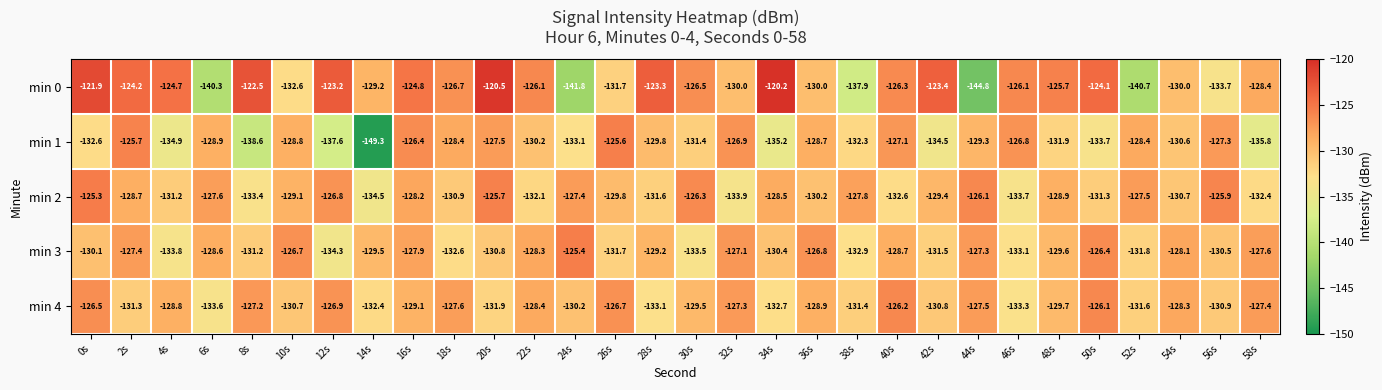

Which series changed the most between 14s and 34s?

min 1